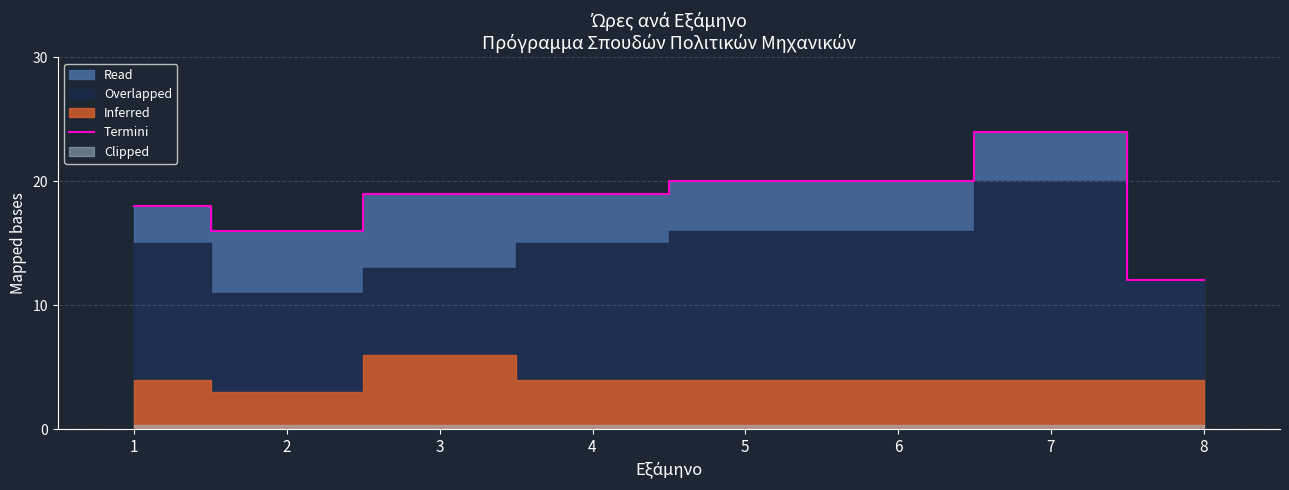

What is the approximate value at 2, to the nearest 5?

15